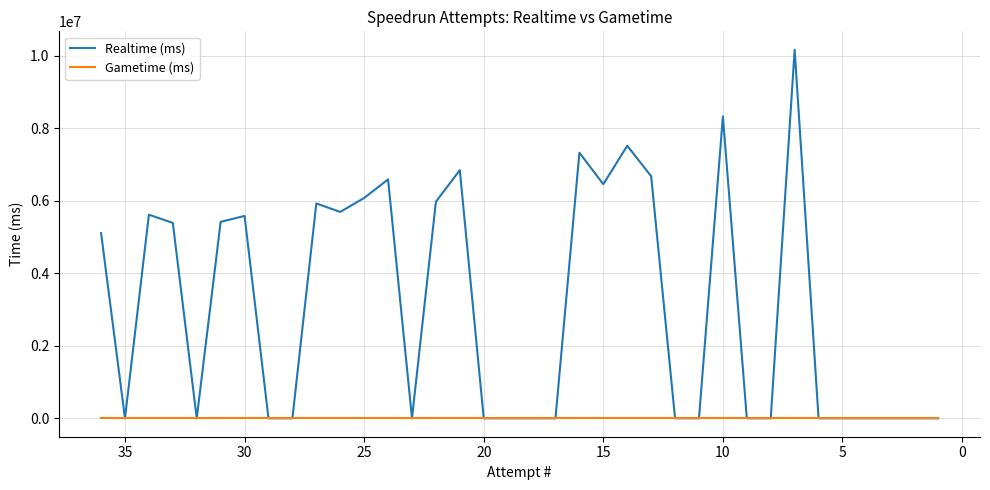

What is the difference between the maximum and second lowest values in the Realtime (ms) series?

10171223